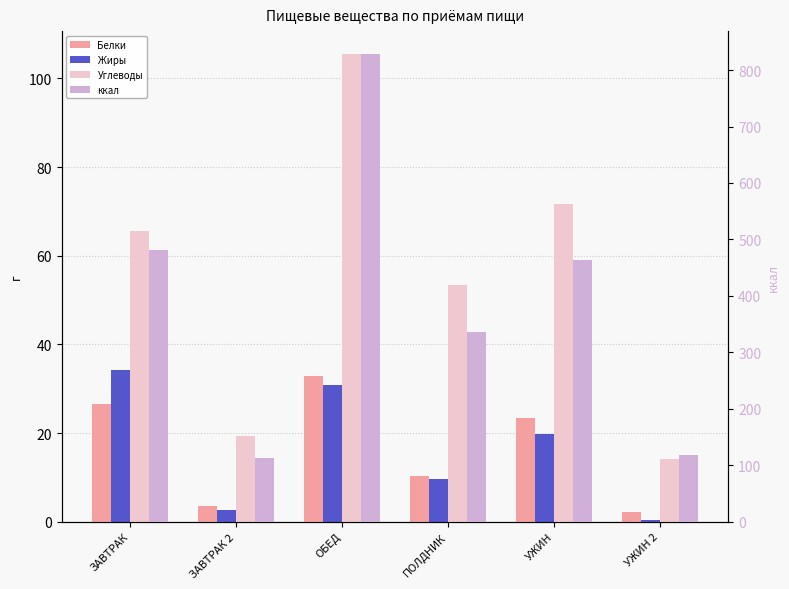

Between ЗАВТРАК 2 and ОБЕД, which series saw the biggest shift?

ккал